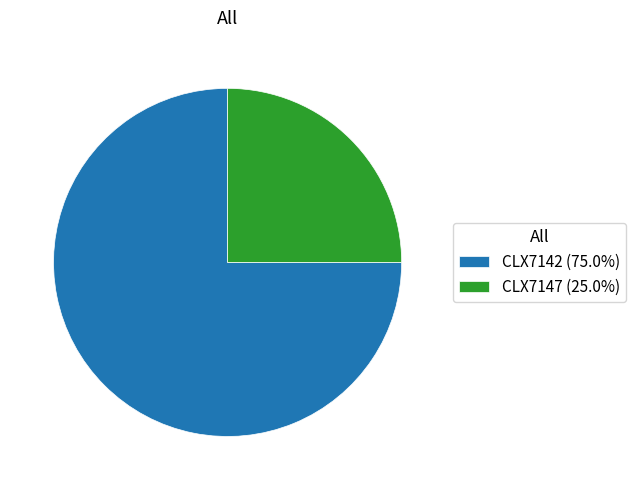

The CLX7147 slice represents 15% of the pie. True or false?

False